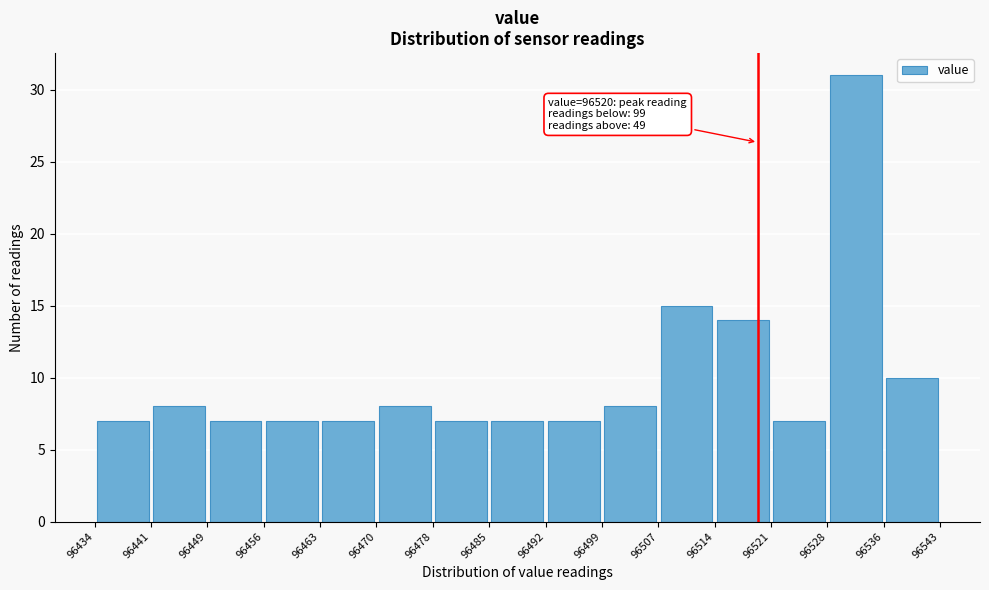

Which range on the x-axis has the tallest bar?

96528 to 96536